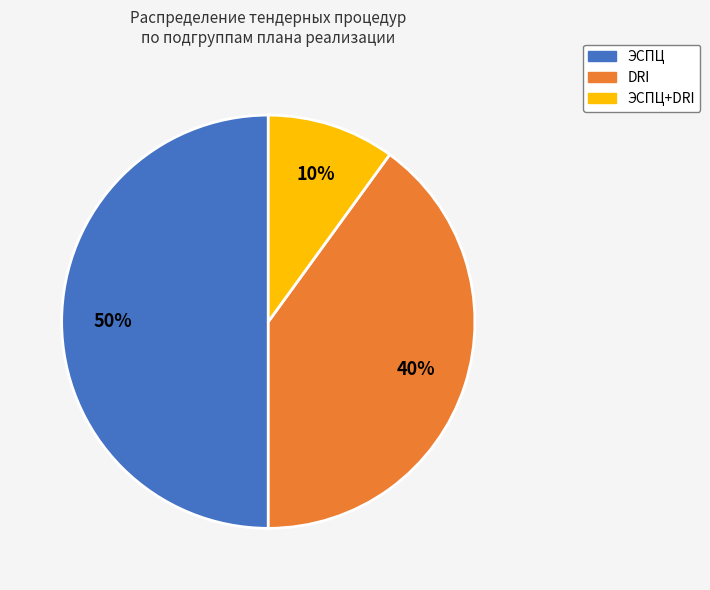

How many slices are in this pie chart?

3